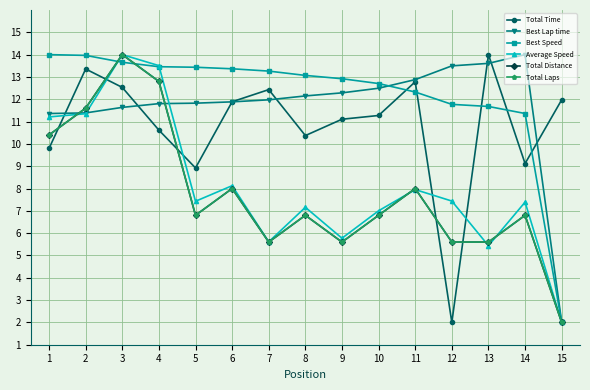

Which series has the largest total across all categories?

Best Speed